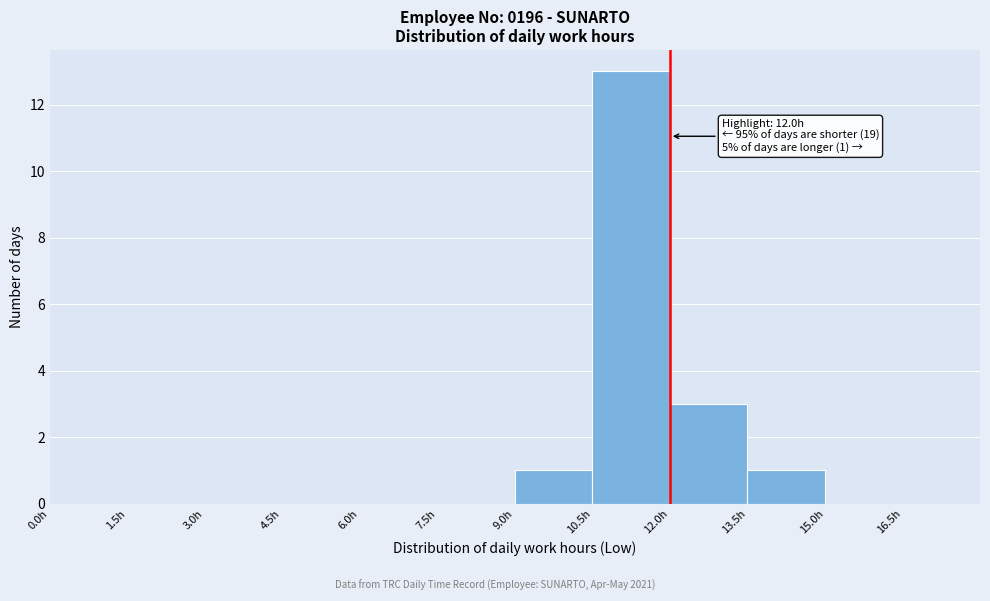

Which range on the x-axis has the tallest bar?

10.5 to 12.0